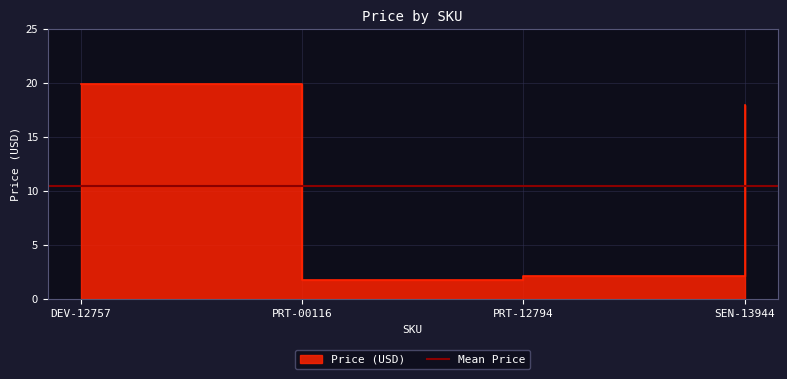

How many categories are shown in the chart?

4